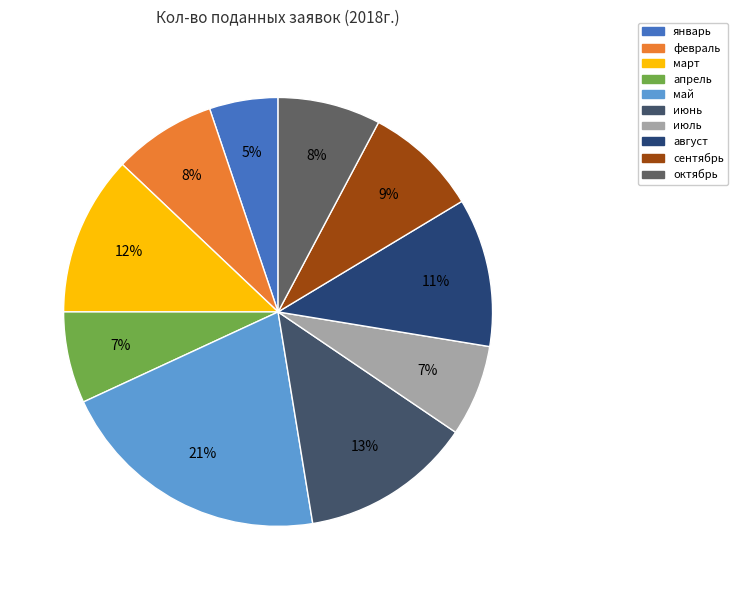

Which category has the smallest portion of the pie?

январь